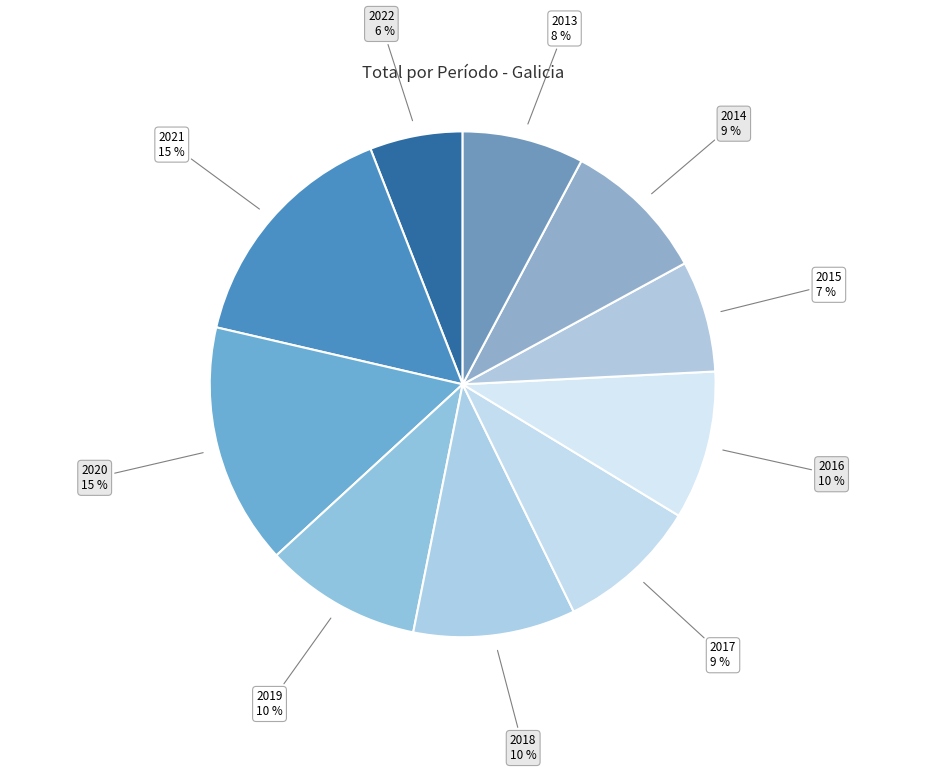

Does 2018 represent more than half of the total?

No